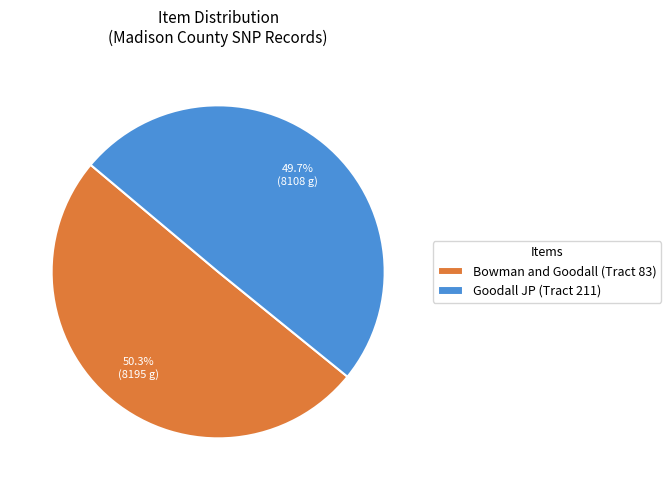

Which slice is the smallest?

Goodall JP (Tract 211)